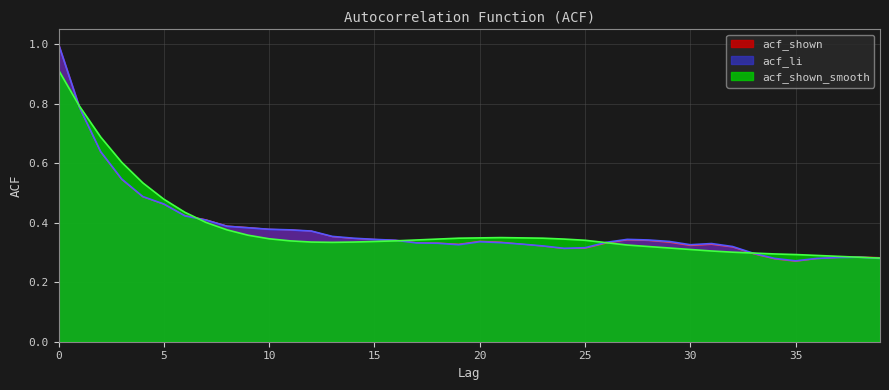

What is the difference between the second highest and minimum values in the acf_li series?

0.5